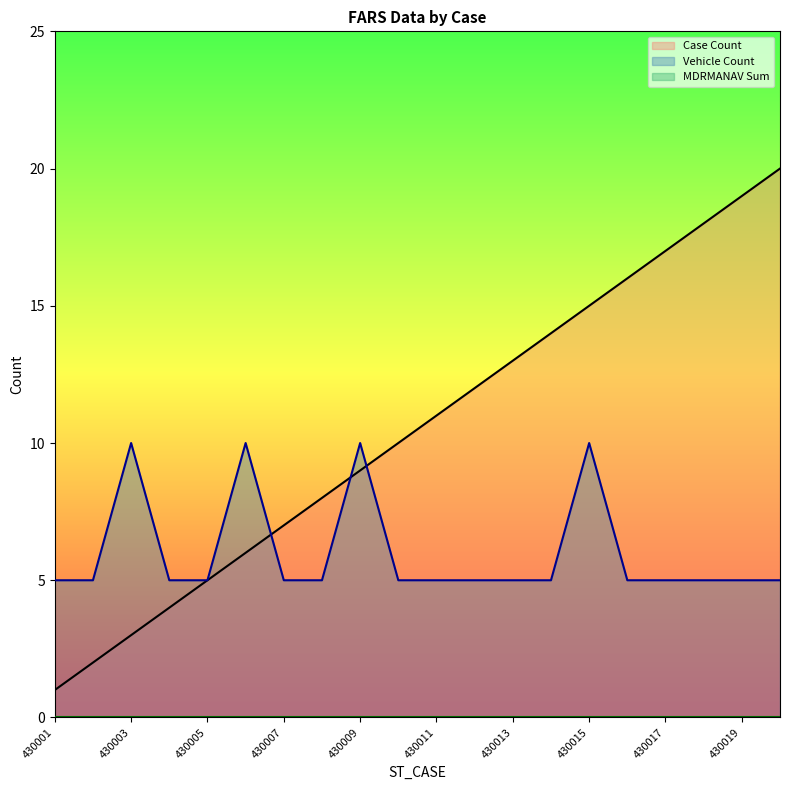

What is the difference between the maximum and minimum values in the Vehicle Count series?

5